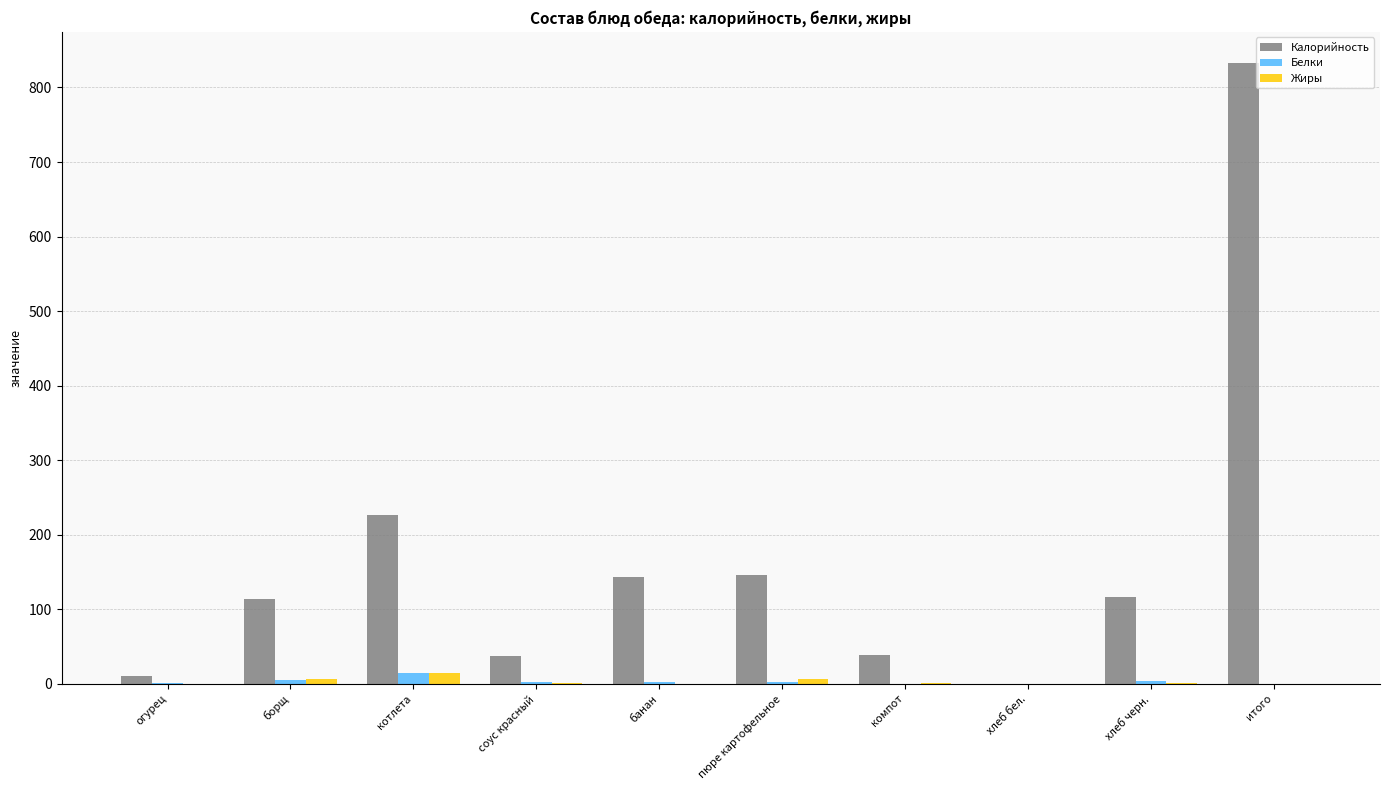

Is it true that Белки equals 5.0 at борщ?

True